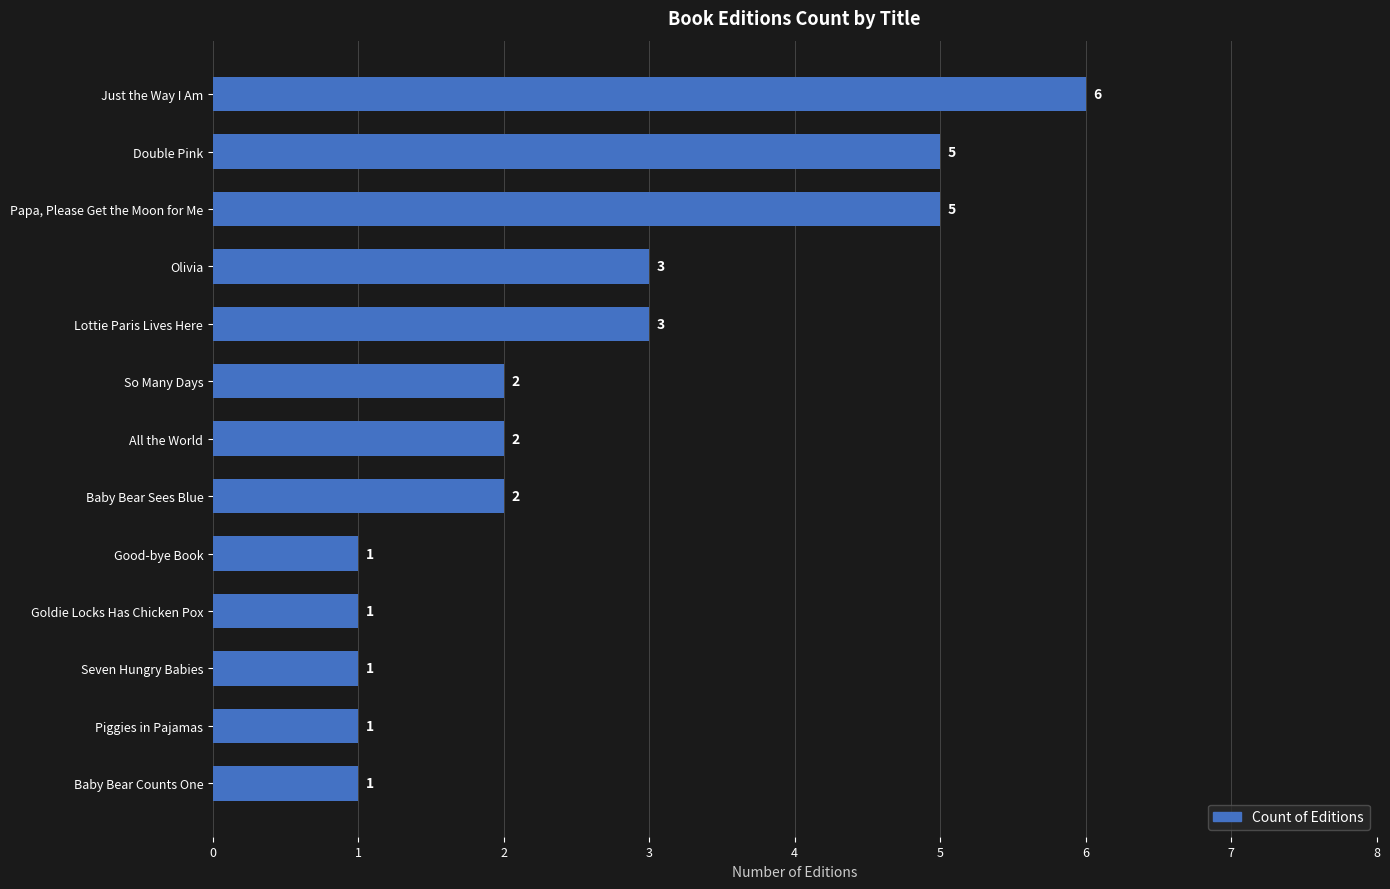

Does the chart contain any negative values?

No